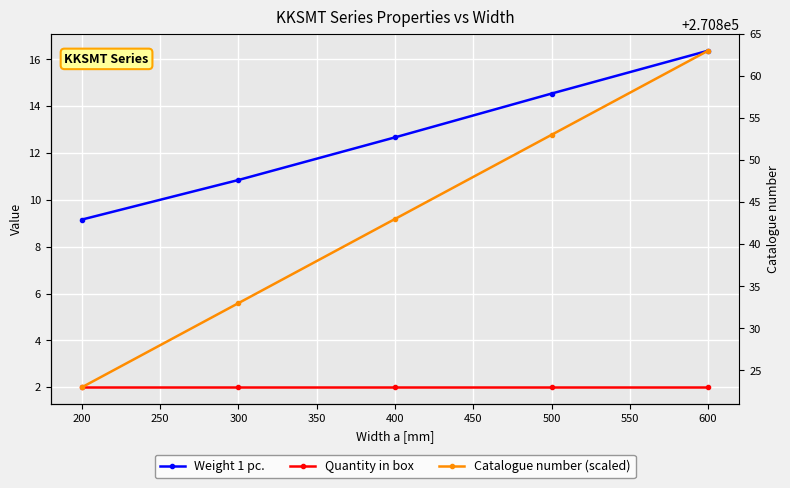

How many data points in Catalogue number (scaled) are less than 270843?

2